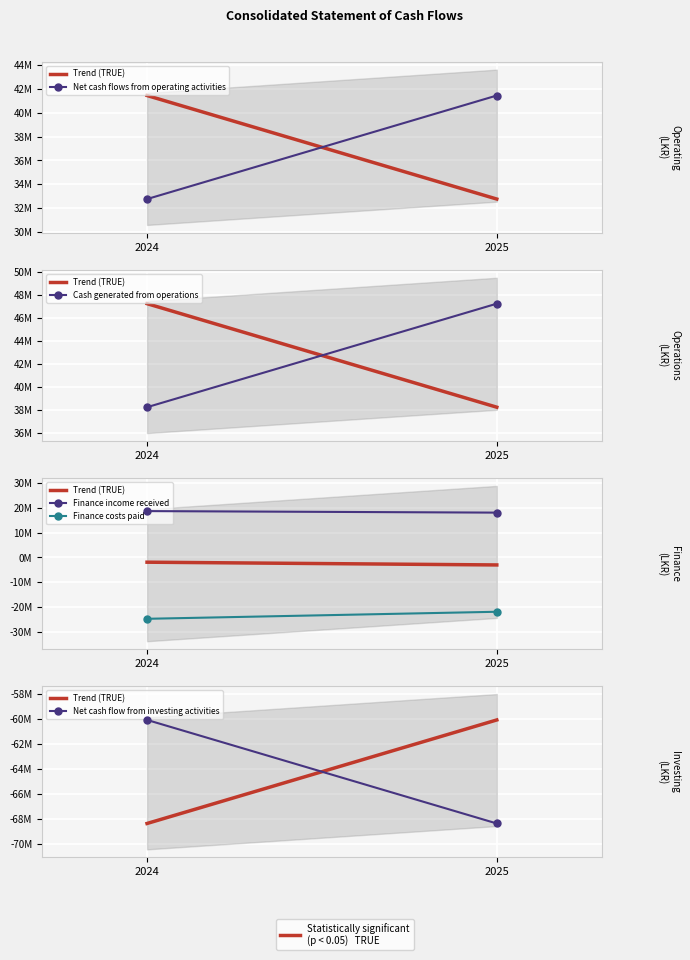

What is the difference between the maximum and minimum values in the Net cash flow from investing activities series?

8304025